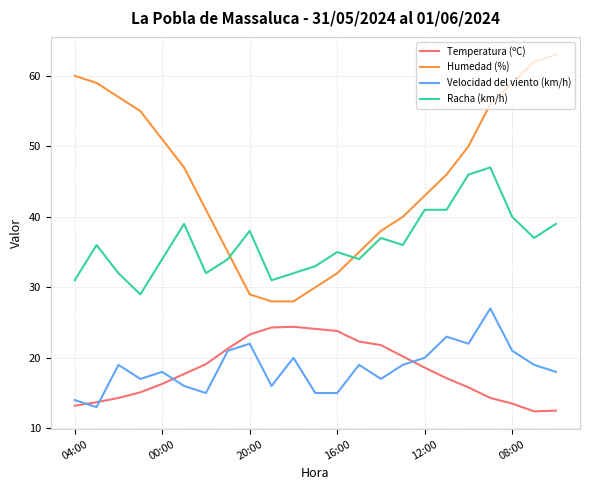

What is the greatest value displayed?

63.0